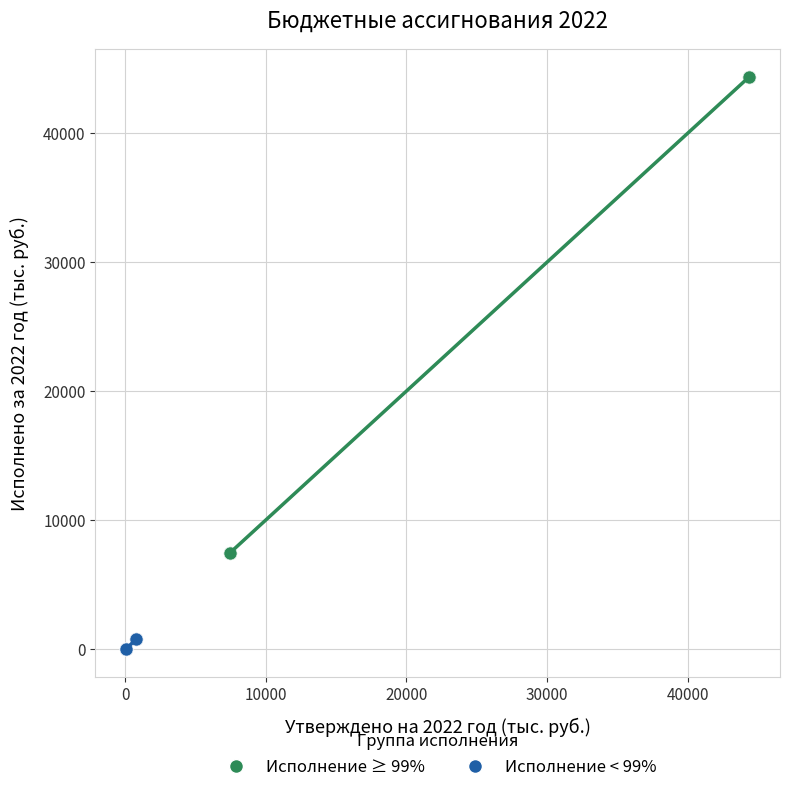

Which series contains the highest Y value?

Исполнение ≥ 99%